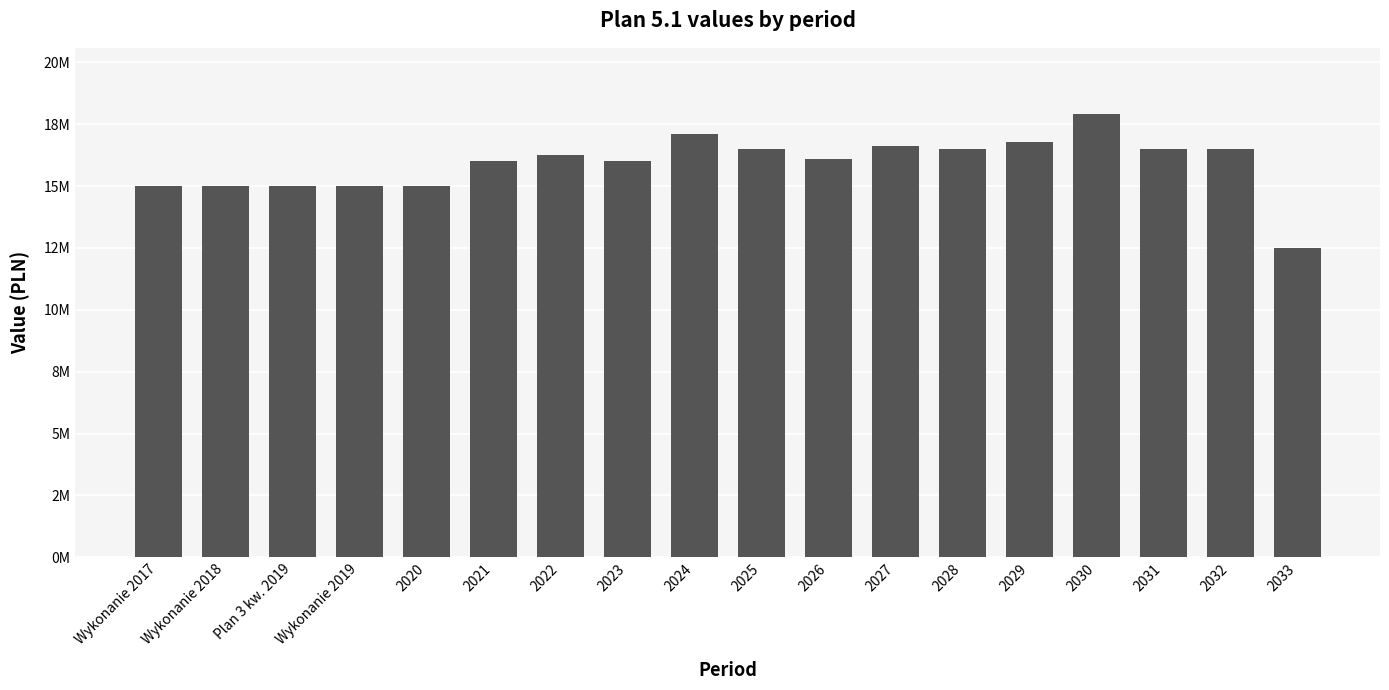

How many bars are there in total?

18